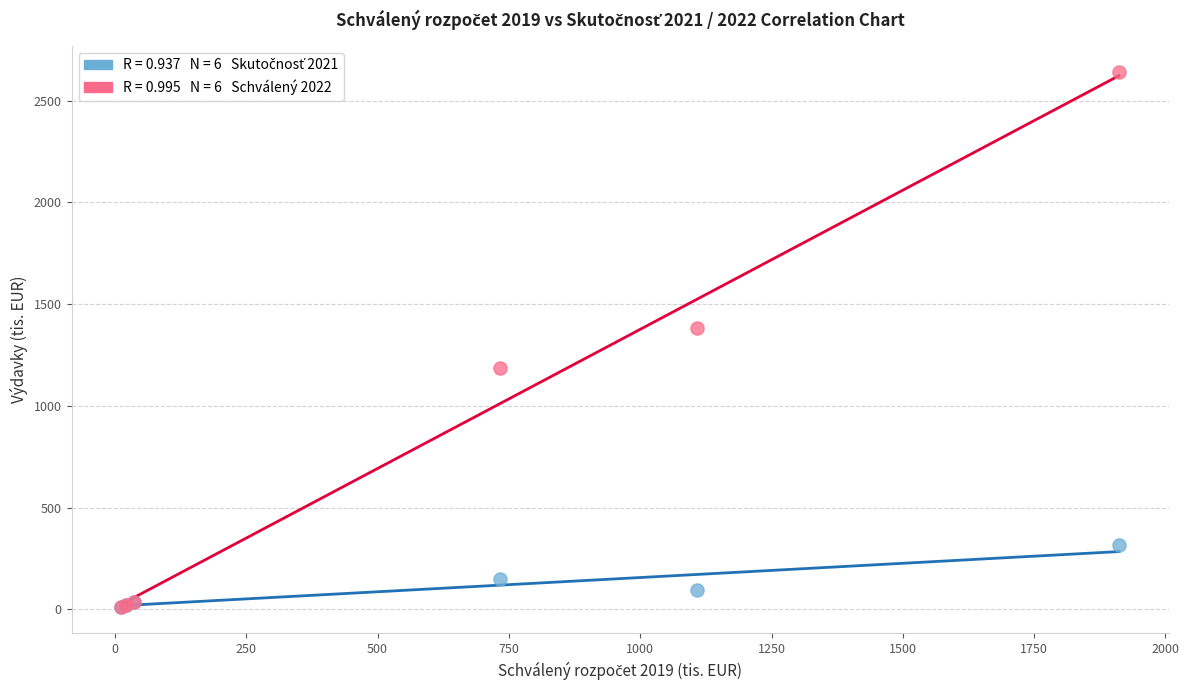

Across all series, what Y value is closest to 1325?

1380.8